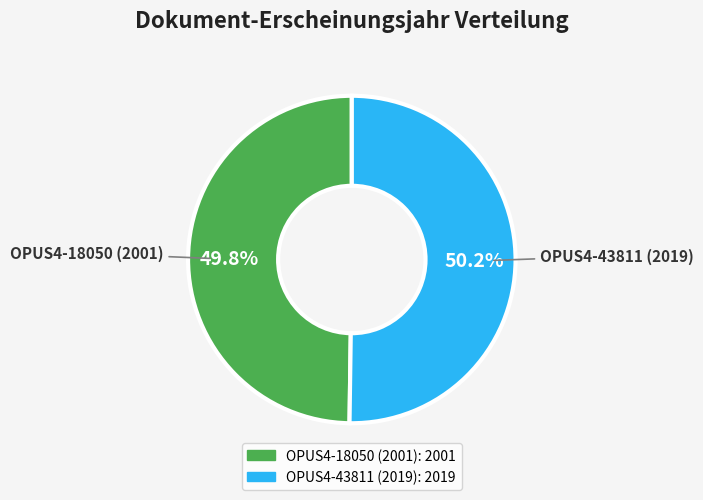

Combined, do OPUS4-18050 (2001) and OPUS4-43811 (2019) account for over 50%?

Yes